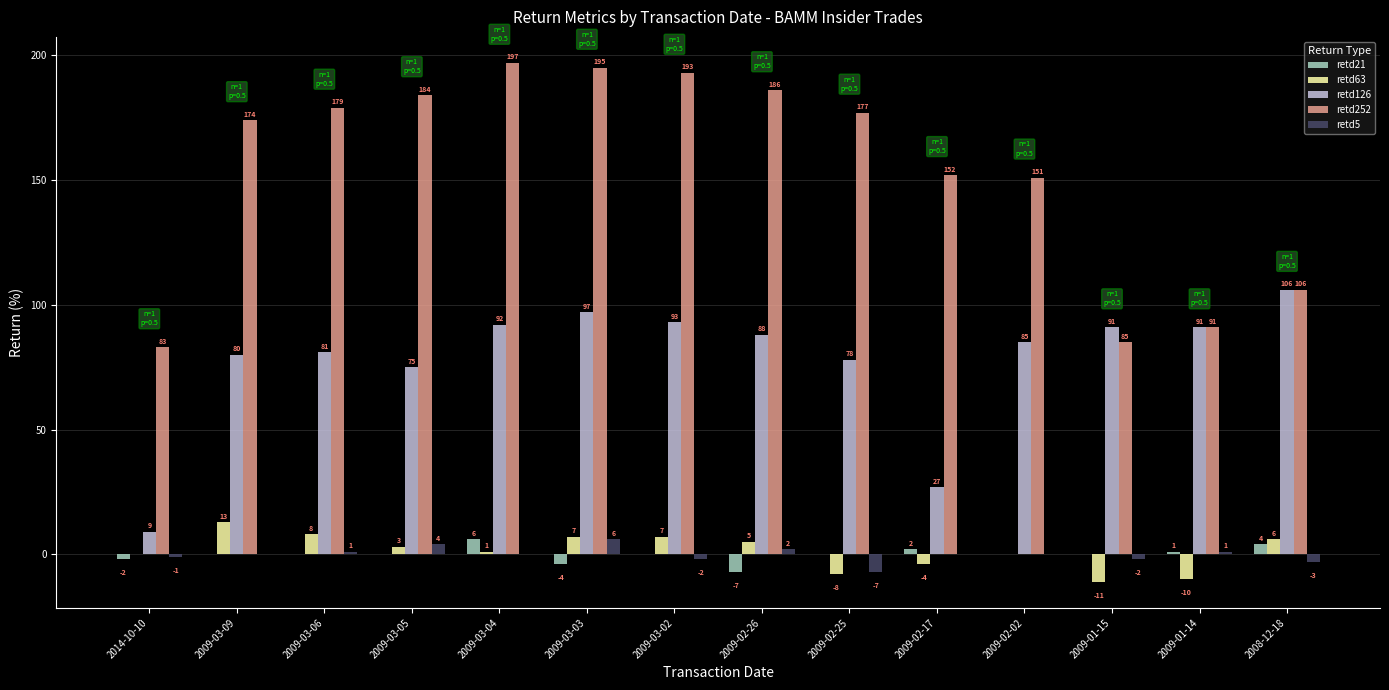

What are all the series names shown in the legend?

retd21, retd63, retd126, retd252, retd5